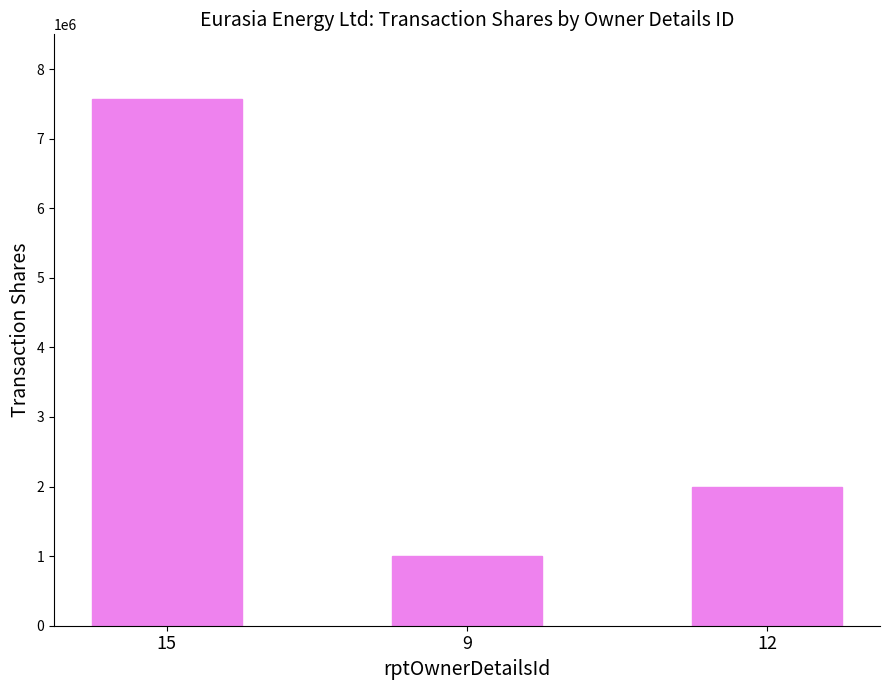

Is it true that the value at 12 is 1193132?

False